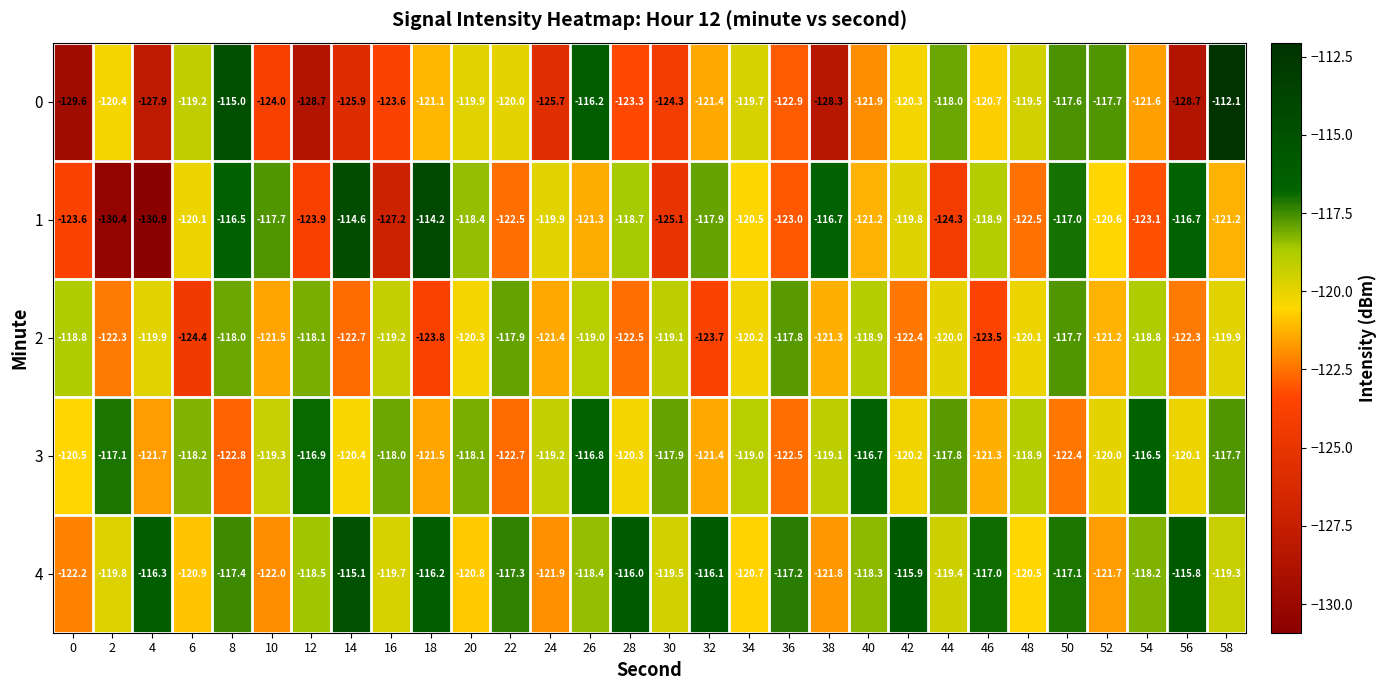

Between 10 and 18, which series saw the biggest shift?

4